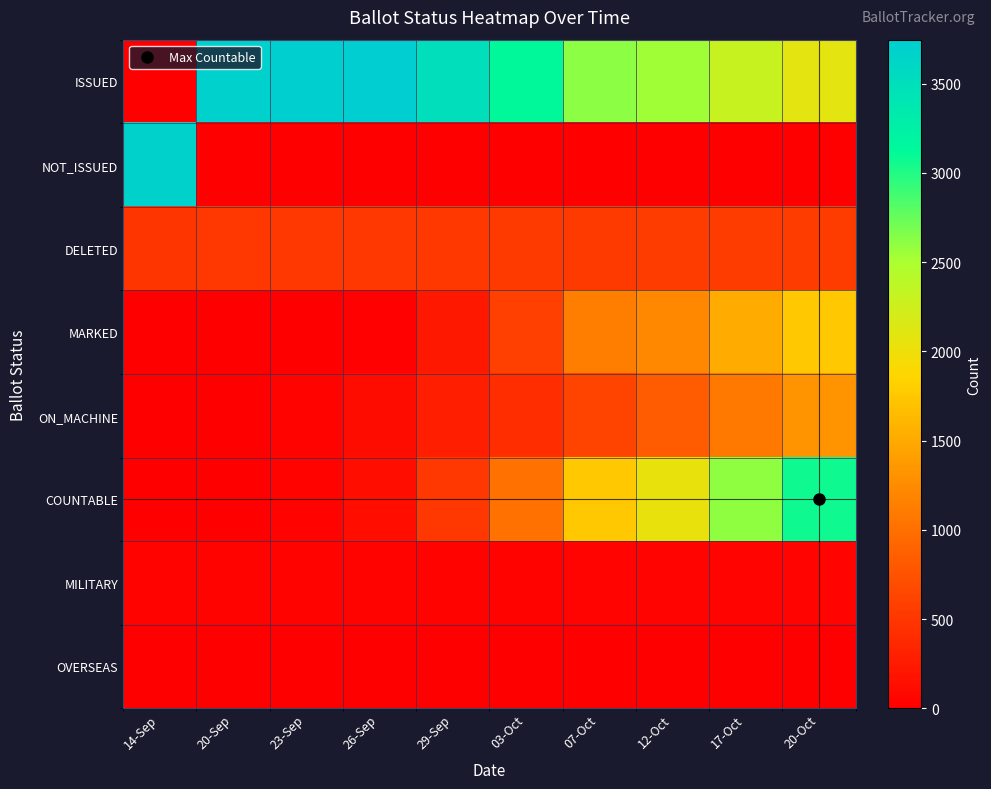

At which category is the sum across all series the highest?

20-Oct